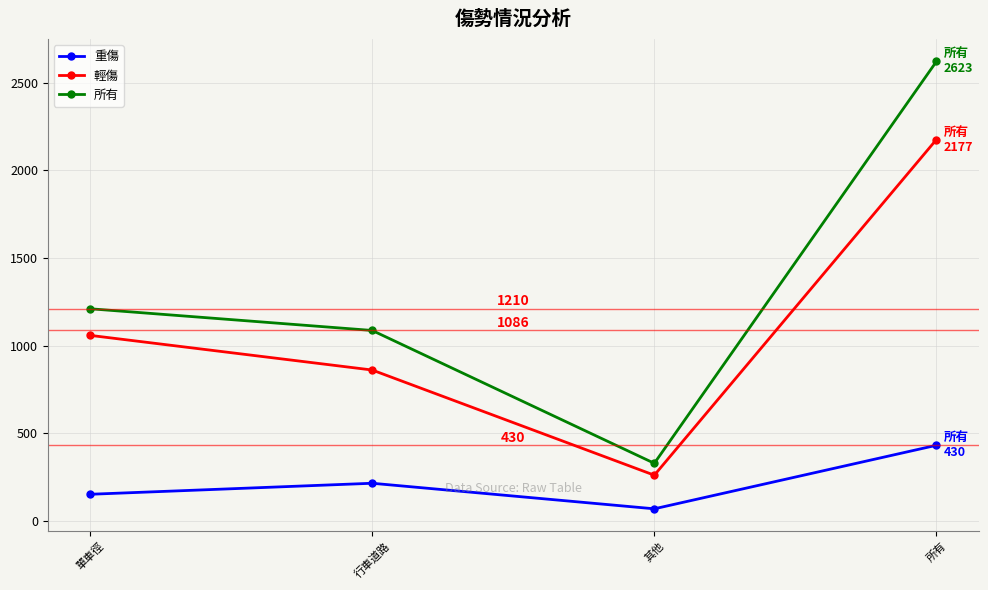

Reading left to right, what are all the values shown in this chart?

重傷: 單車徑=150	行車道路=213	其他=67	所有=430
輕傷: 單車徑=1058	行車道路=860	其他=259	所有=2177
所有: 單車徑=1210	行車道路=1086	其他=327	所有=2623